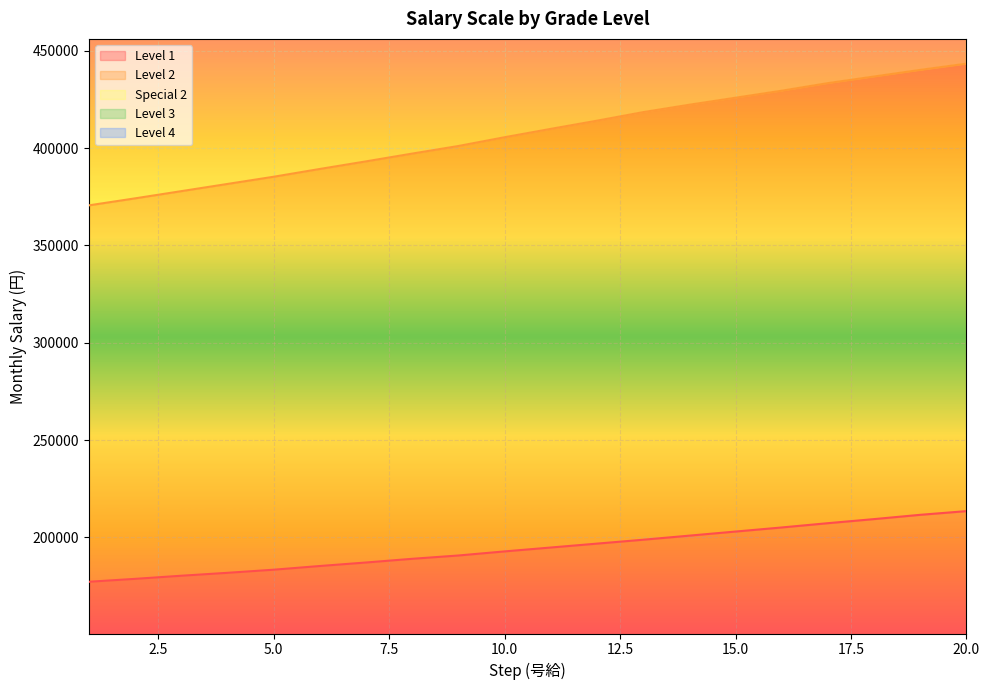

What is the difference between the maximum and minimum values in the Level 4 series?

72800